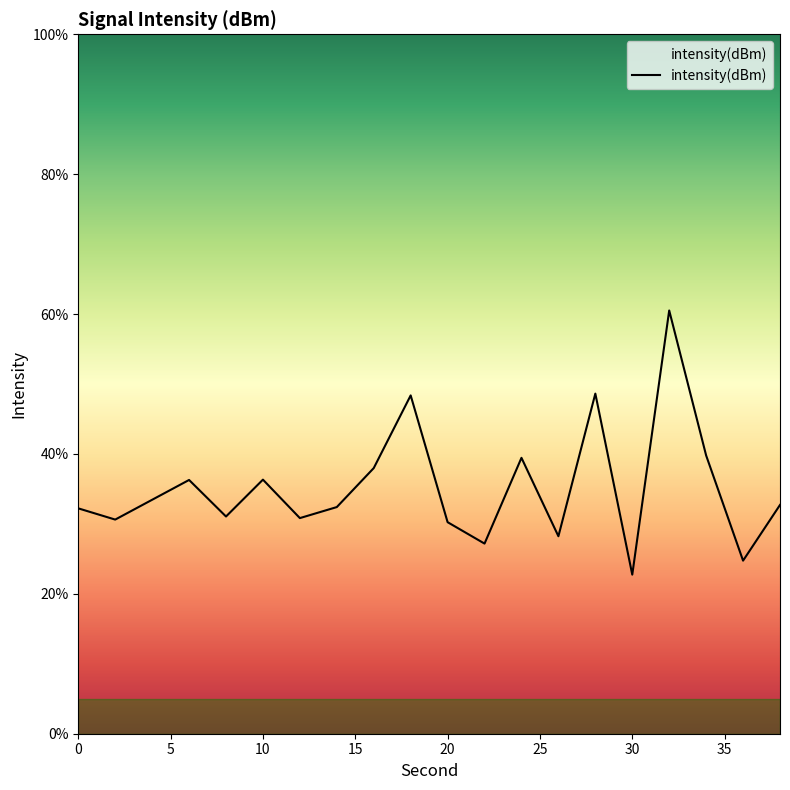

What is the difference between the maximum and minimum values?

37.8